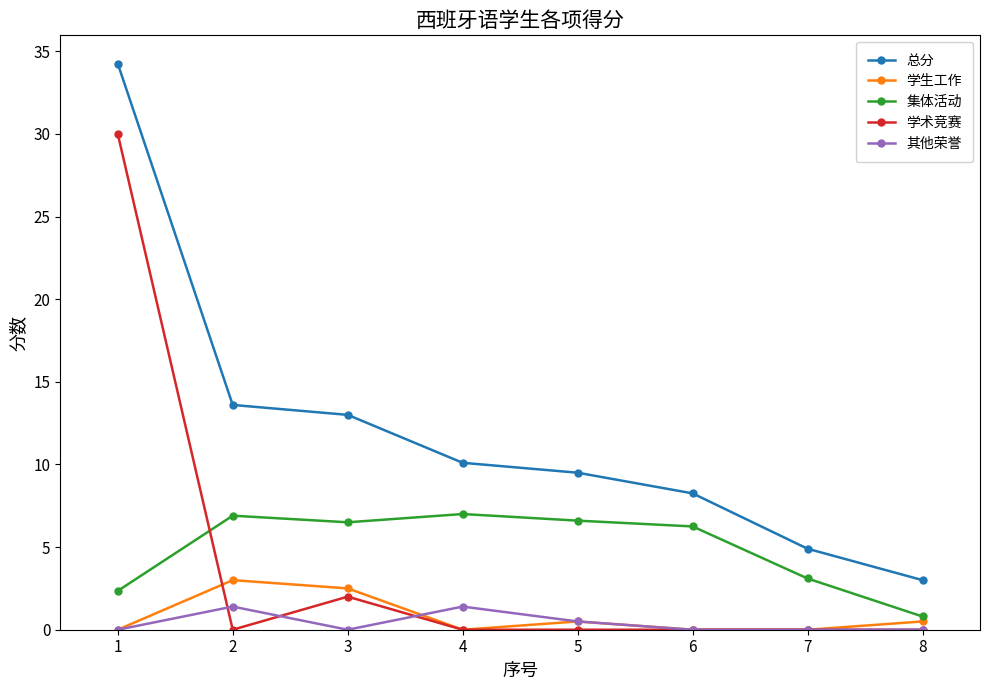

Is the value of 学生工作 at 4 greater than the value of 总分 at 6?

No